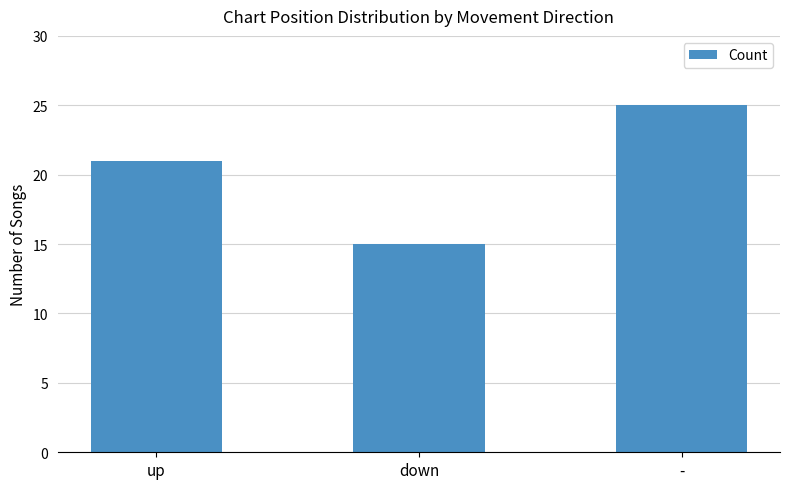

Which has a higher value, - or up?

-